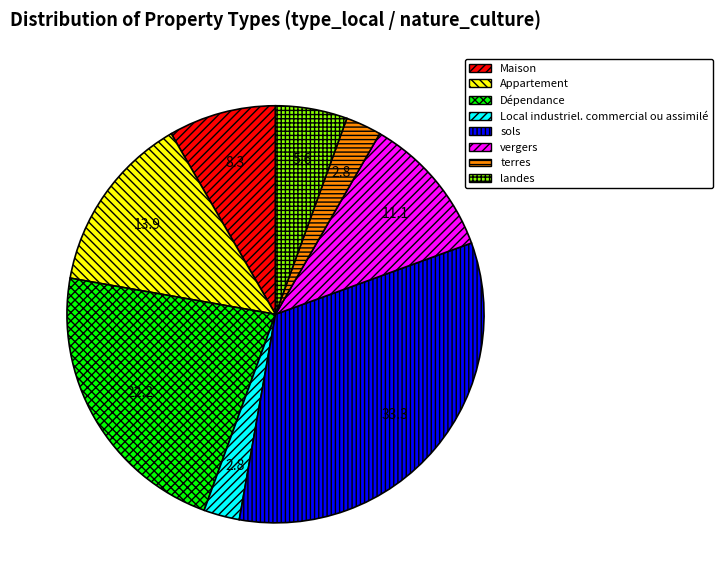

What is the largest slice in the pie chart?

sols